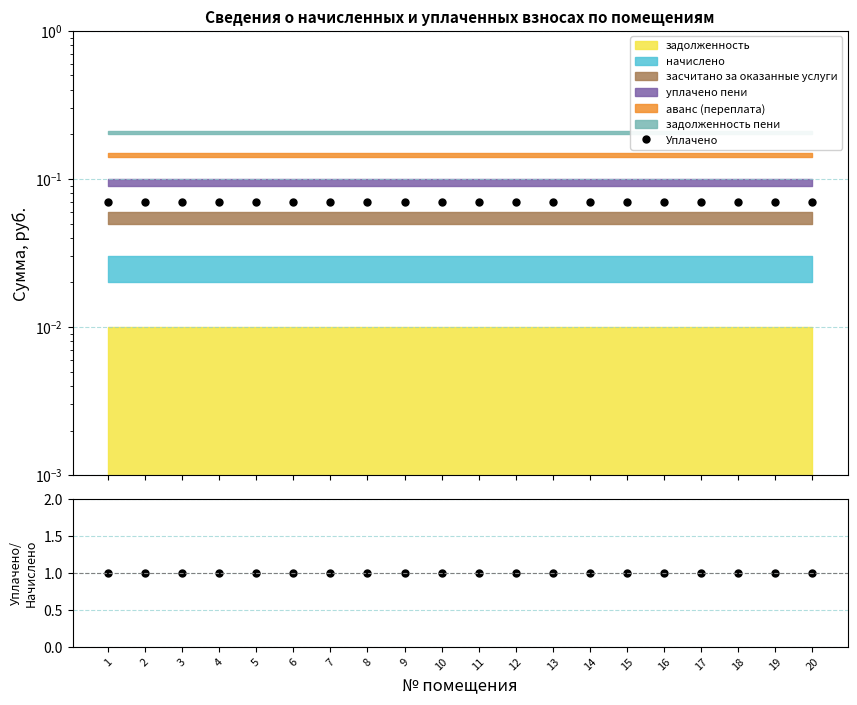

How many lines are shown in the chart?

2